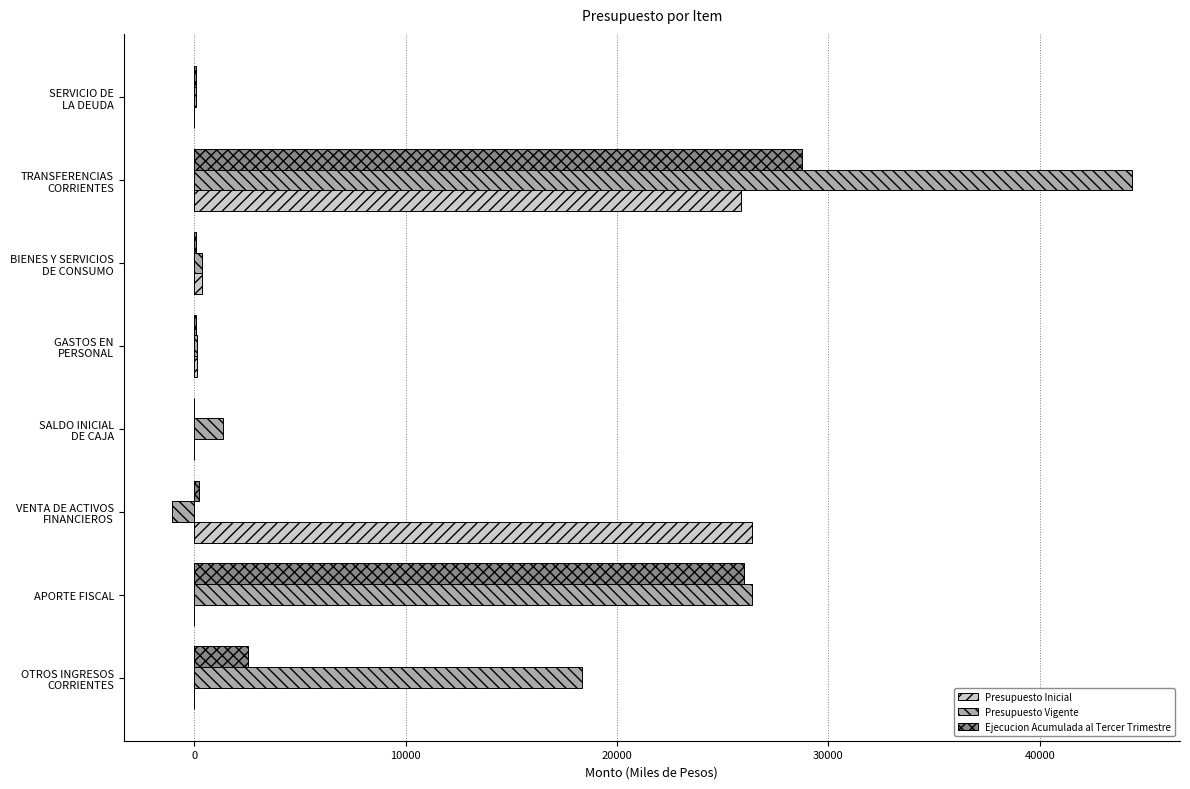

What is the sum of all Presupuesto Inicial values?

52778